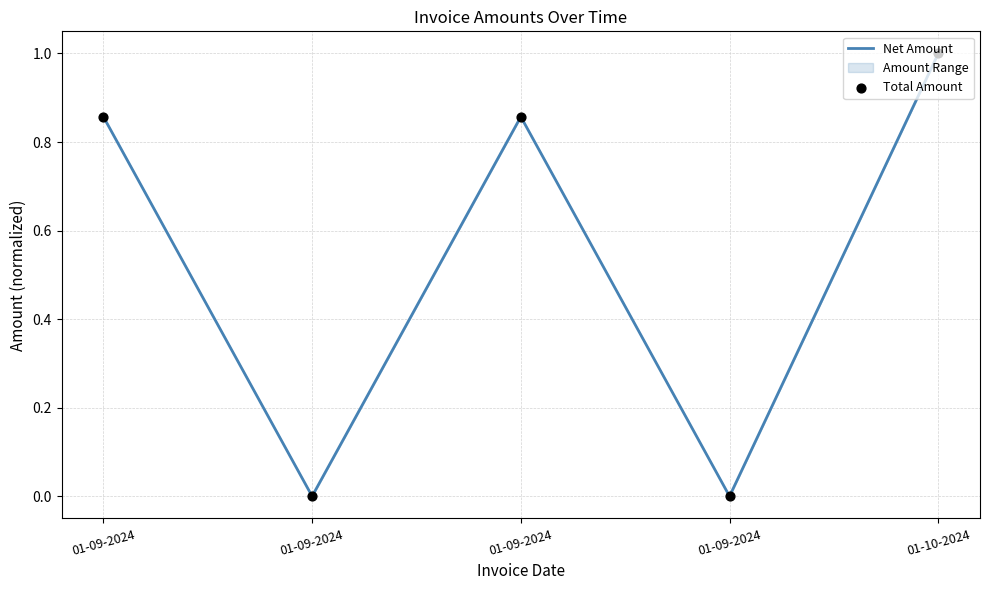

At how many categories does at least one series exceed 0?

3